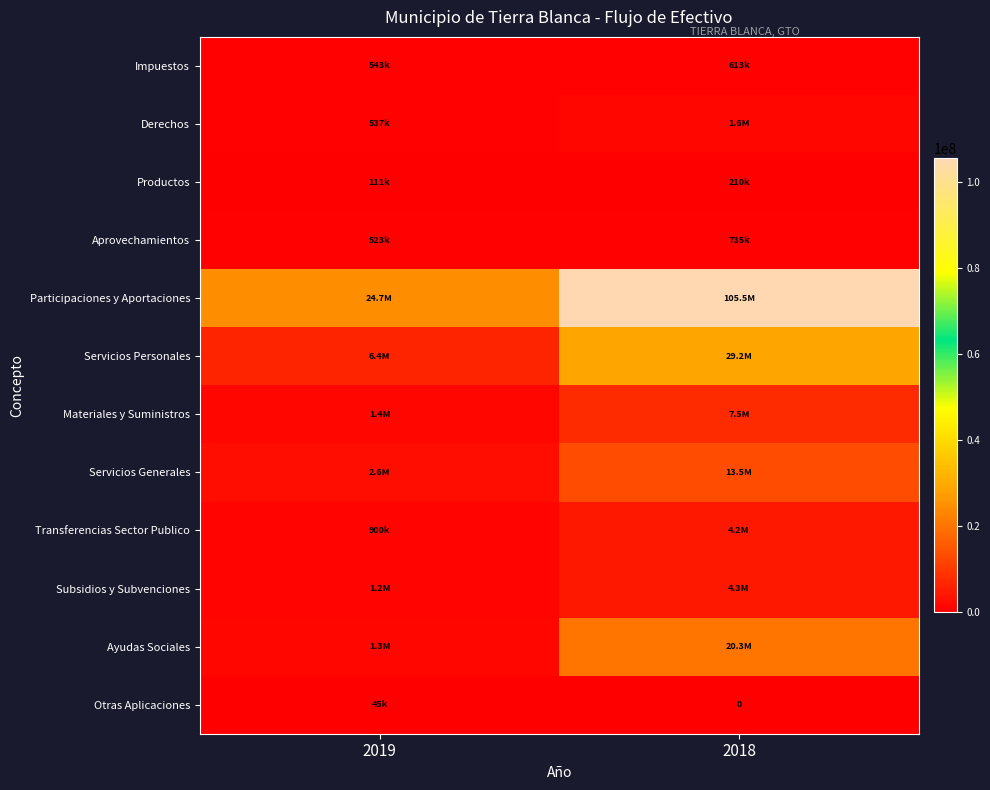

Rank the series by their maximum value, from highest to lowest.

Participaciones y Aportaciones, Servicios Personales, Ayudas Sociales, Servicios Generales, Materiales y Suministros, Subsidios y Subvenciones, Transferencias Sector Publico, Derechos, Aprovechamientos, Impuestos, Productos, Otras Aplicaciones